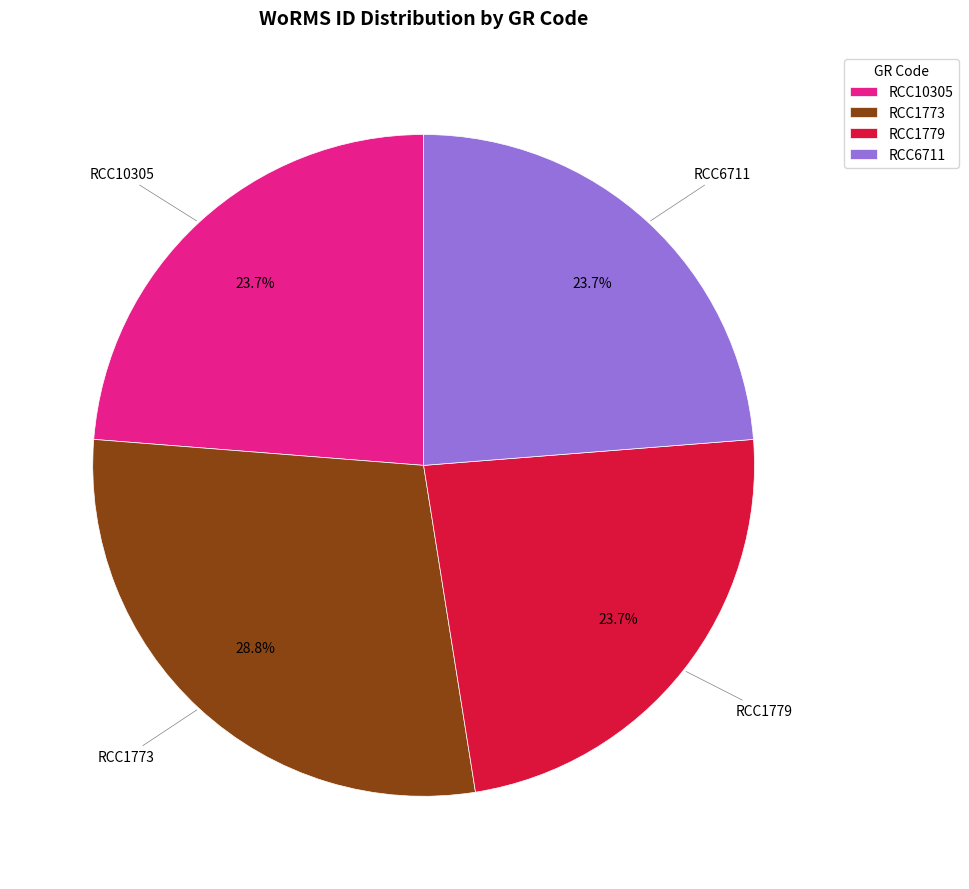

What percentage is NOT represented by RCC1773?

71.2%